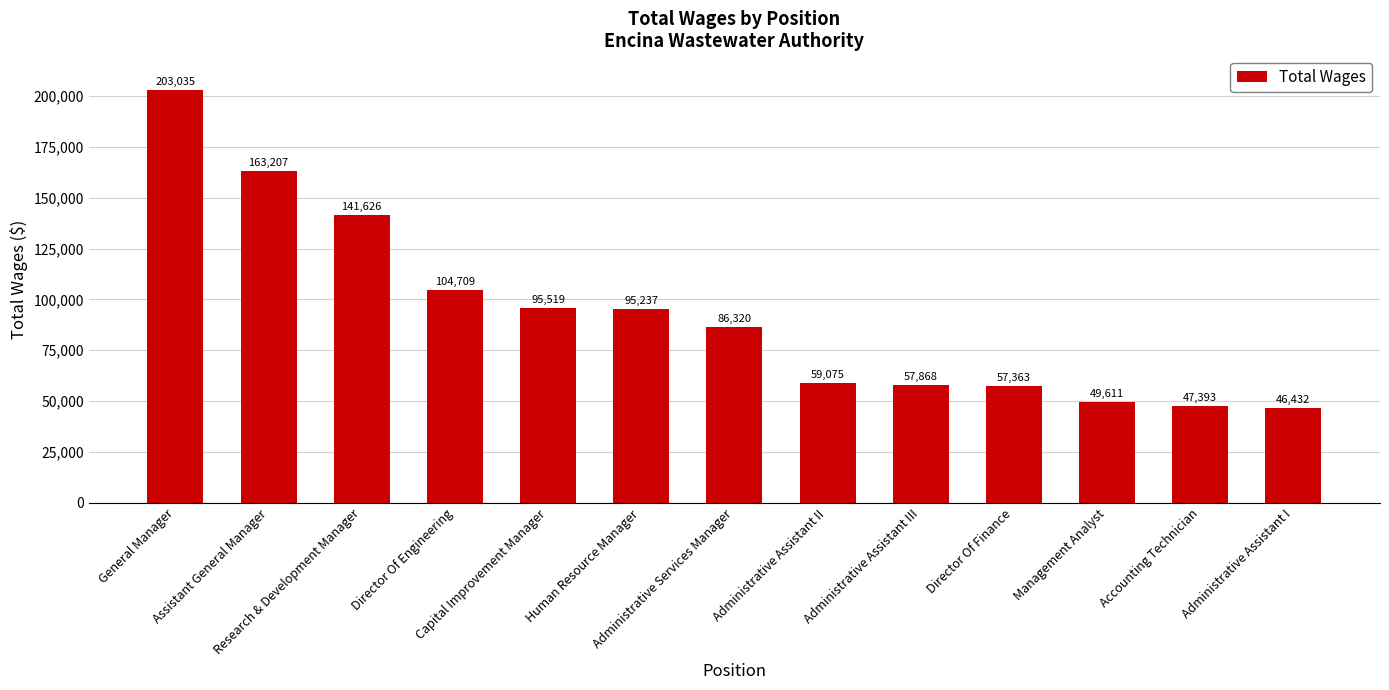

What is the label of the 13th bar from the left?

Administrative Assistant I